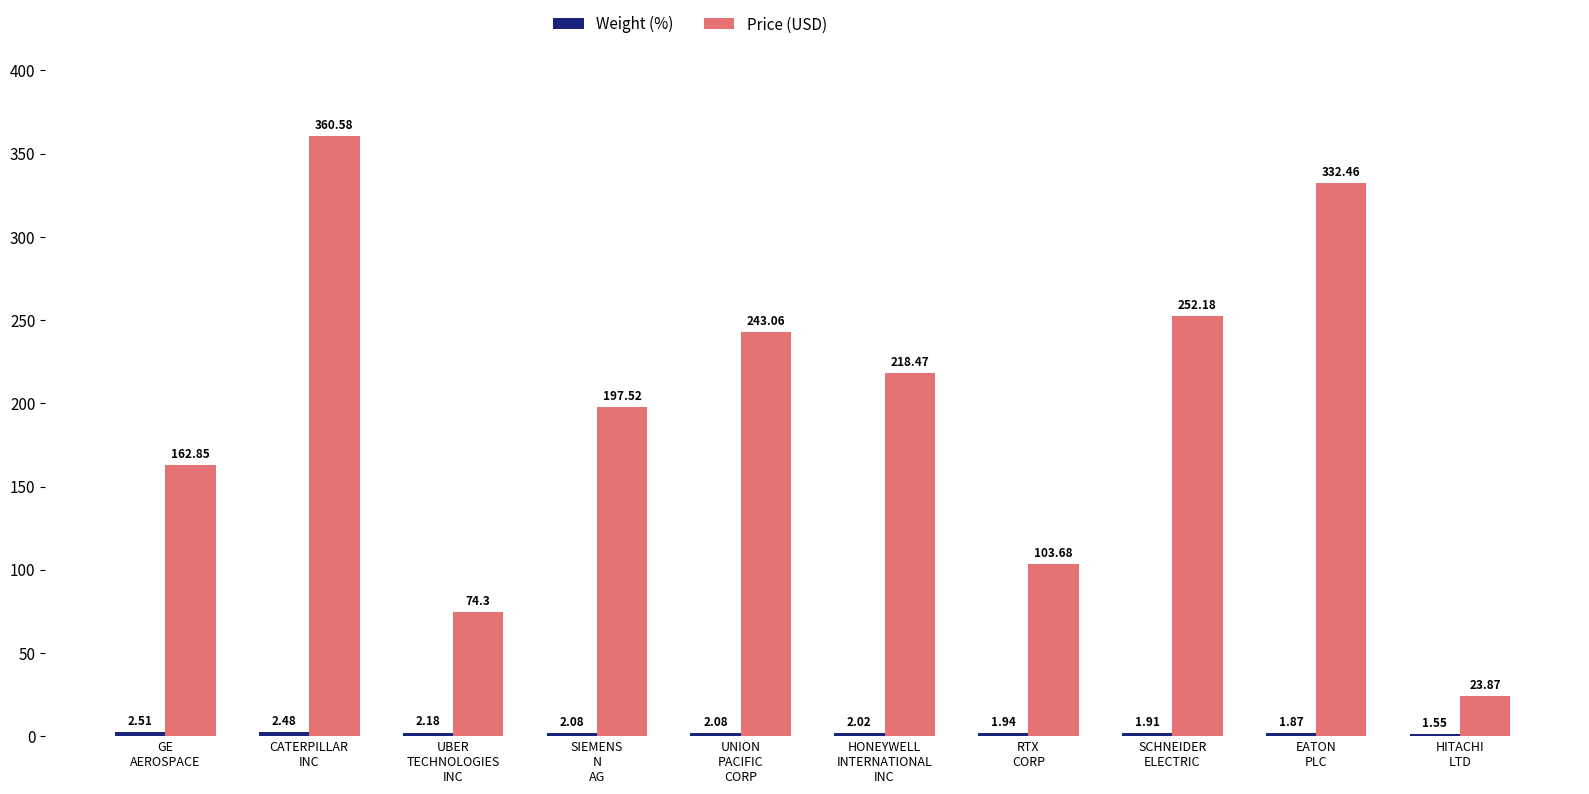

Which series has the largest range (max minus min)?

Price (USD)